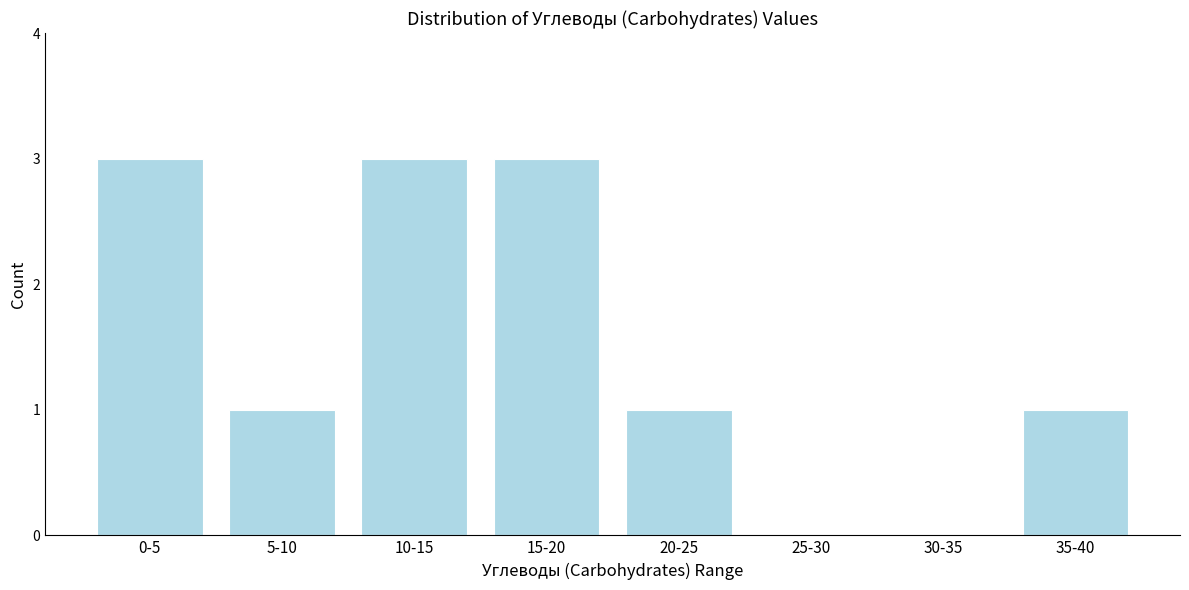

Reading right to left, extract all data points from this chart.

35-40=1	30-35=0	25-30=0	20-25=1	15-20=3	10-15=3	5-10=1	0-5=3